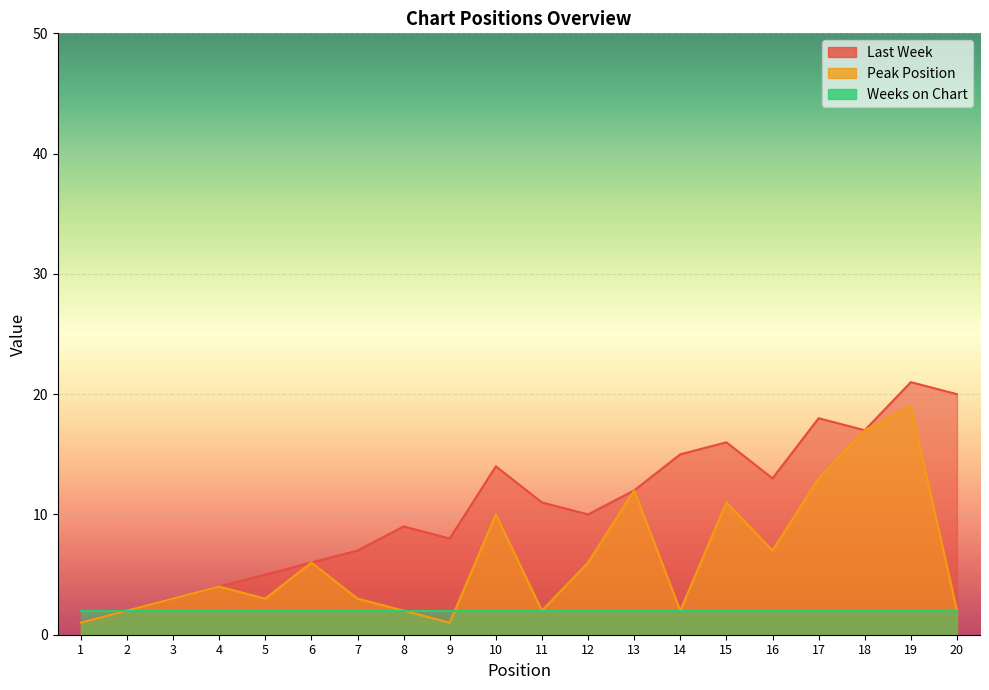

True or false: Last Week and Peak Position cross at least once.

False